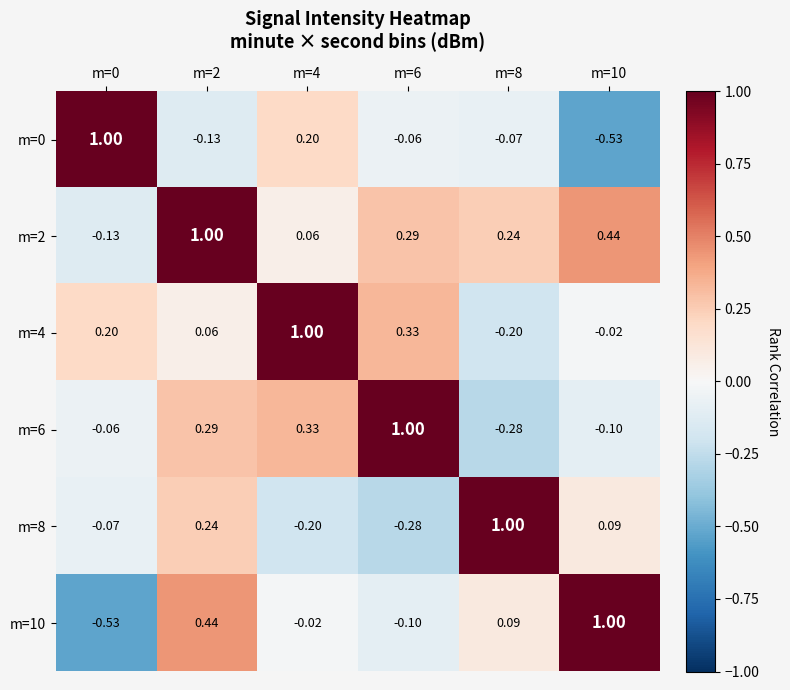

What is the spread (max minus min) of values at m=6?

1.3